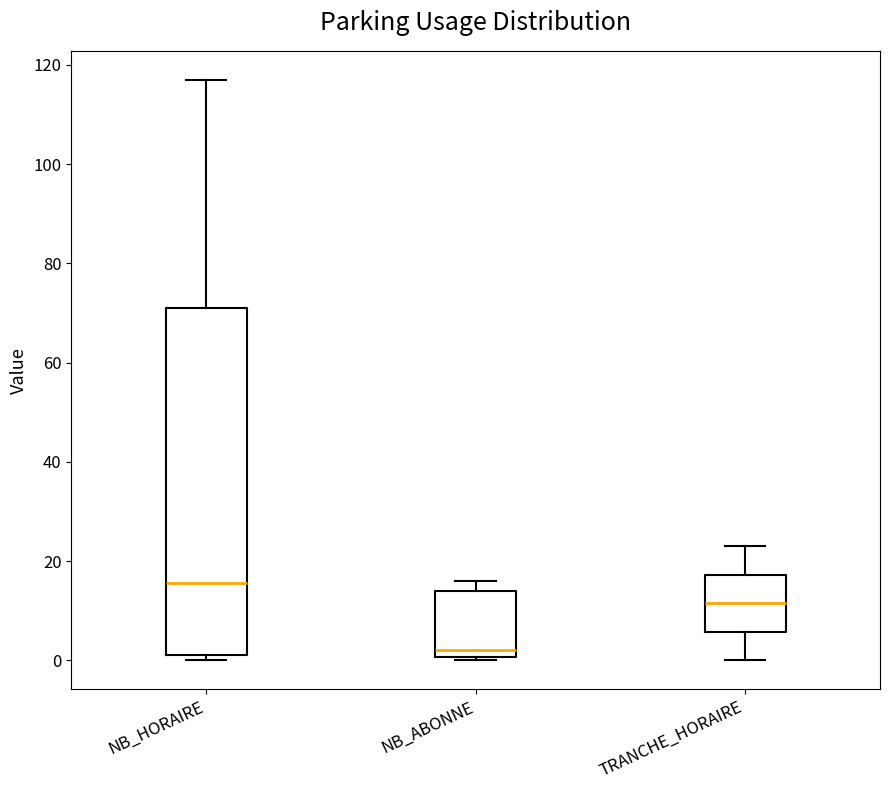

Which box is the tallest, from its lower edge to its upper edge?

NB_HORAIRE